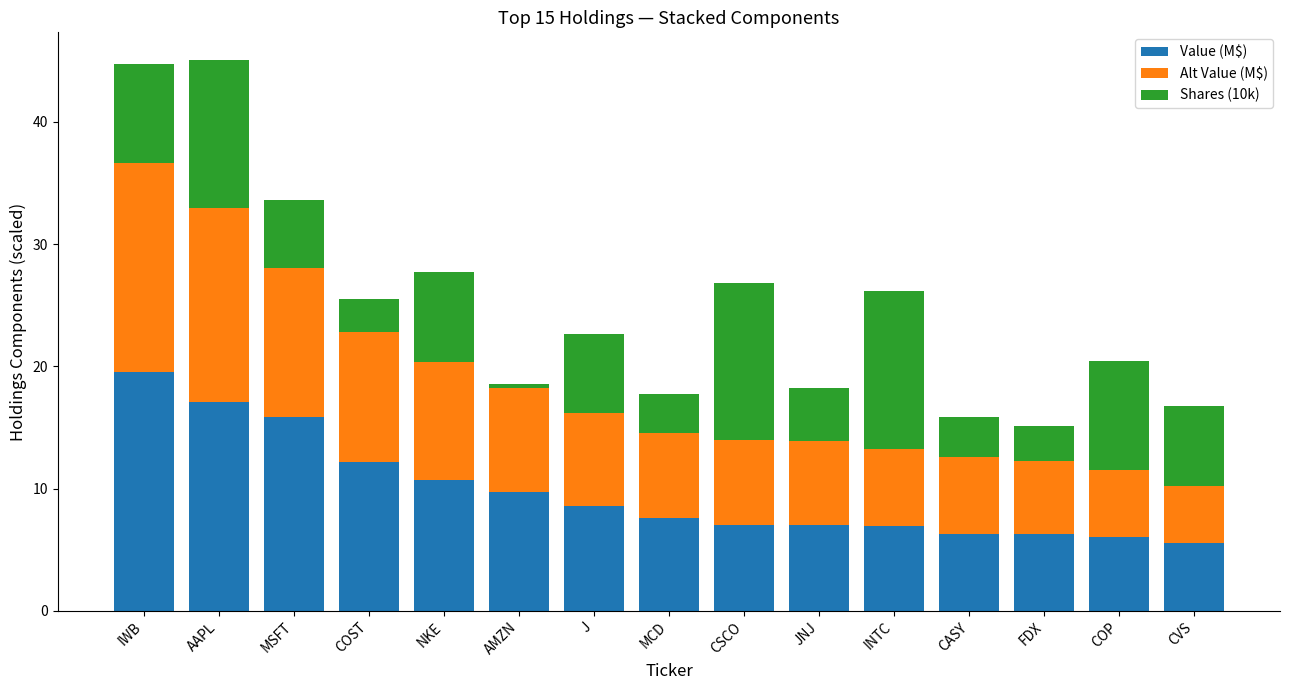

The Value (M$) series shows 8.2 at FDX. True or false?

False